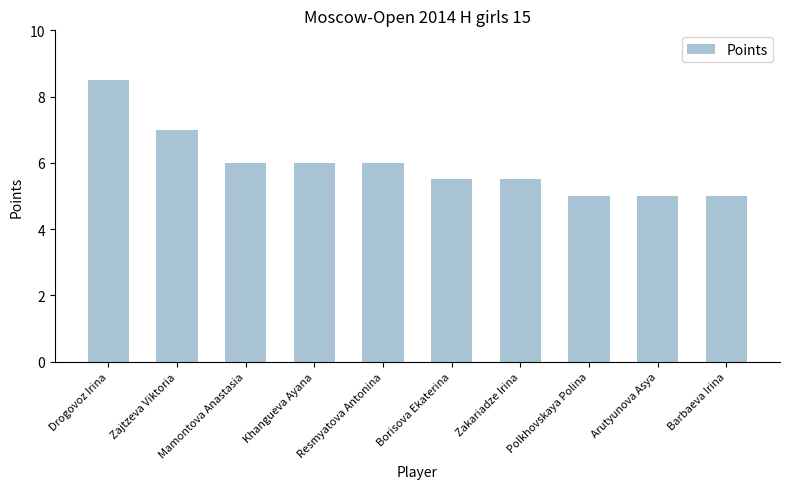

How many data points does each series have?

10